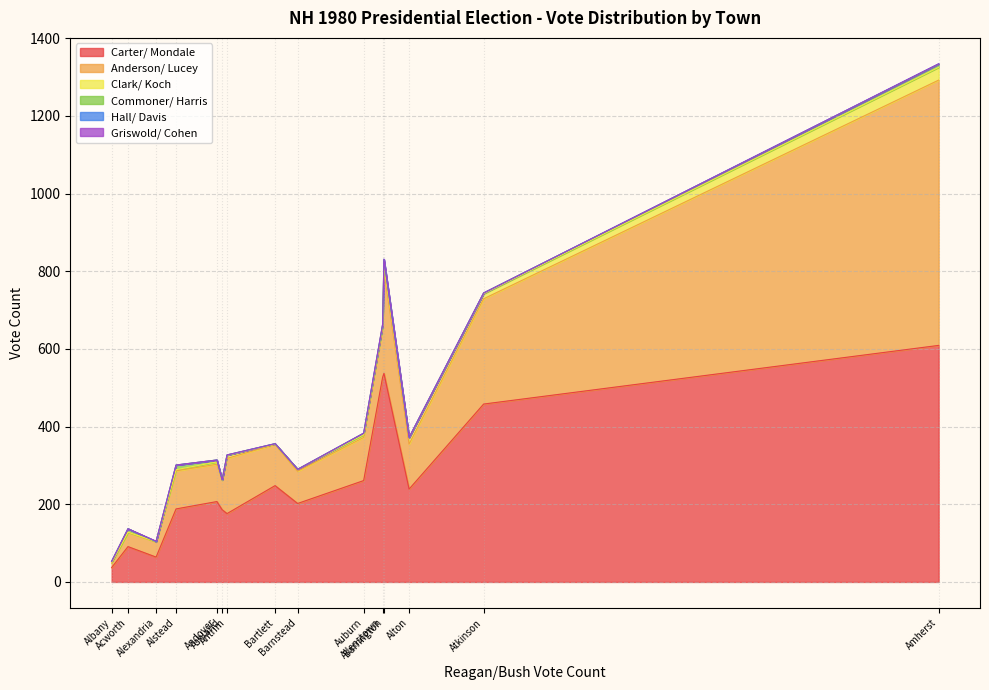

At which category is the sum across all series the highest?

Amherst